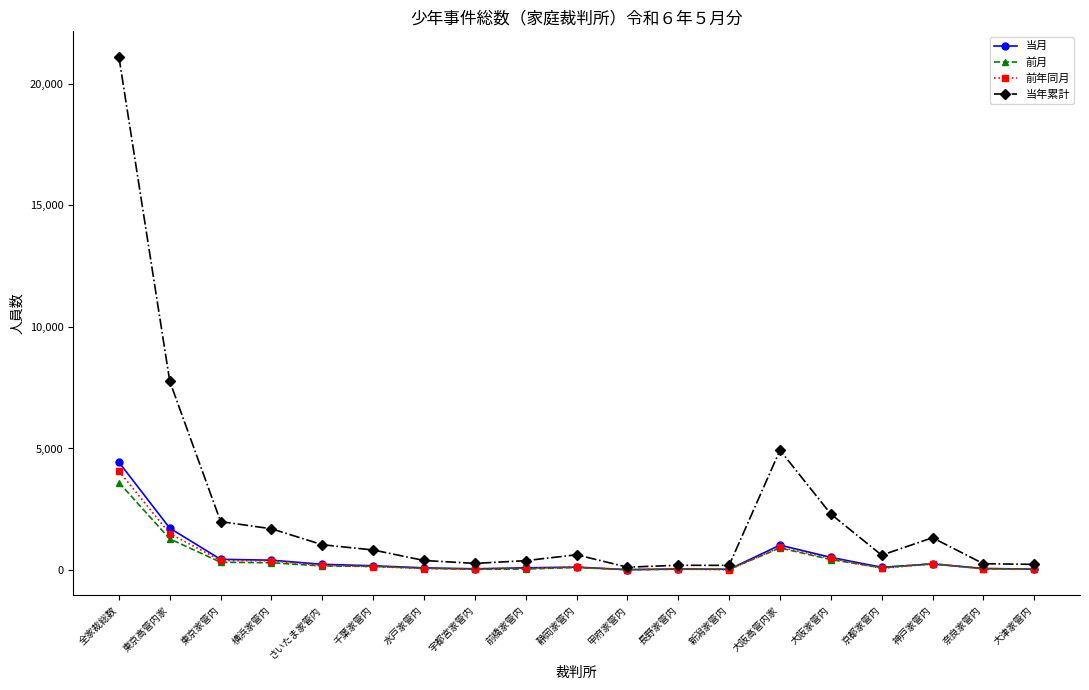

Which label corresponds to the largest value in the chart?

全家裁総数